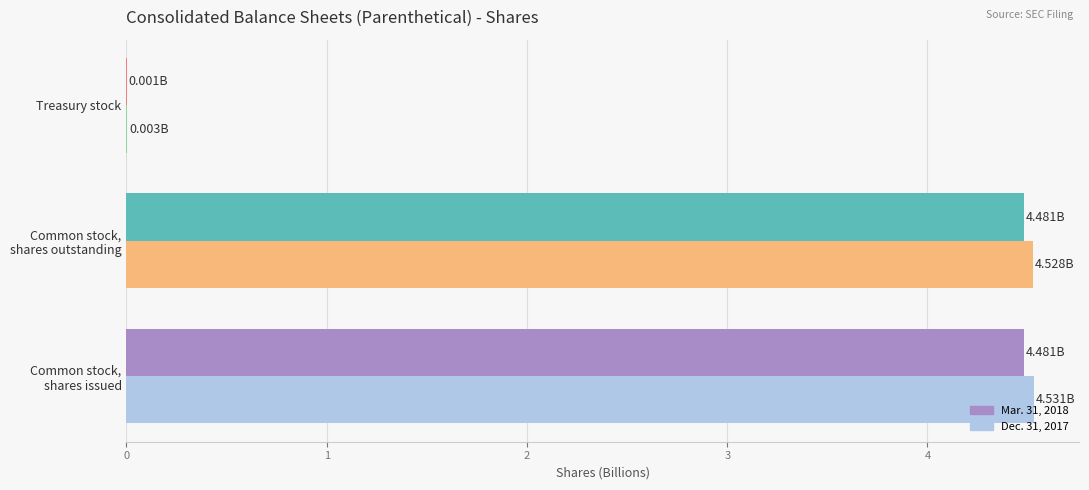

What is the sum of all Dec. 31, 2017 values?

9.1